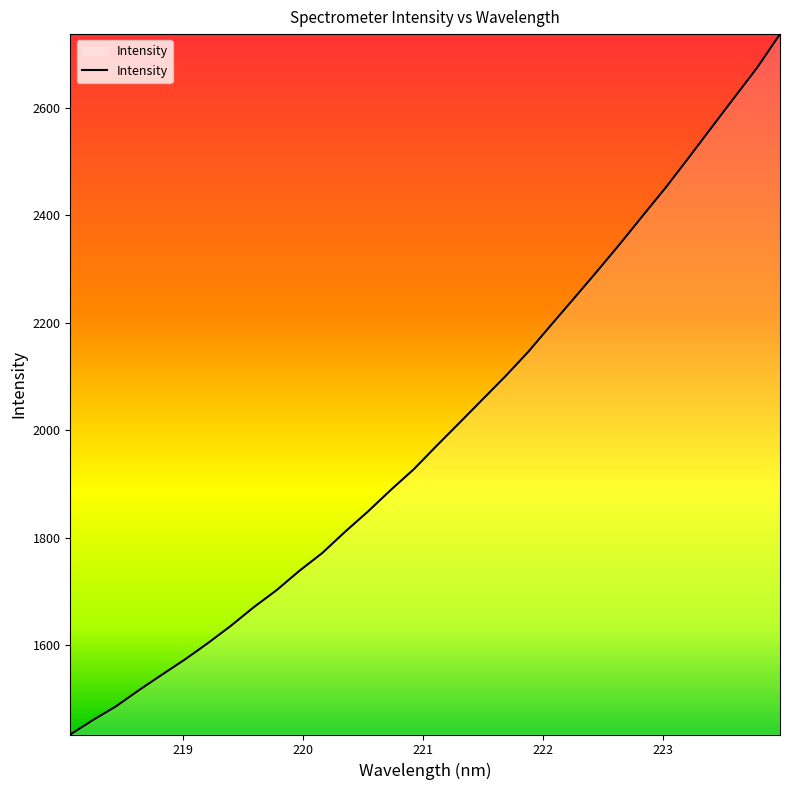

Reading left to right, what are all the values shown in this chart?

1433.5	1460.7	1486.1	1516.2	1544.9	1573.1	1603.5	1635.6	1670.3	1702.1	1738.3	1771.5	1811.2	1849.0	1889.2	1927.6	1971.4	2014.2	2057.4	2100.6	2146.2	2196.3	2245.8	2295.7	2346.7	2399.3	2451.5	2506.9	2563.1	2619.2	2674.8	2737.4